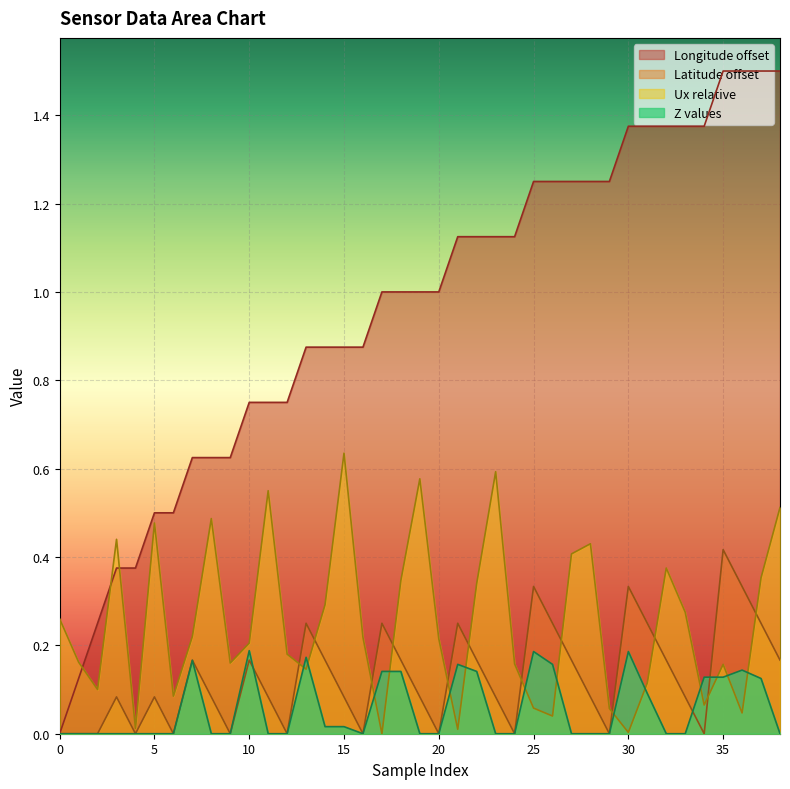

Rank the series at 26 from lowest to highest value.

Ux_col, Z_col, lat_col, lon_col